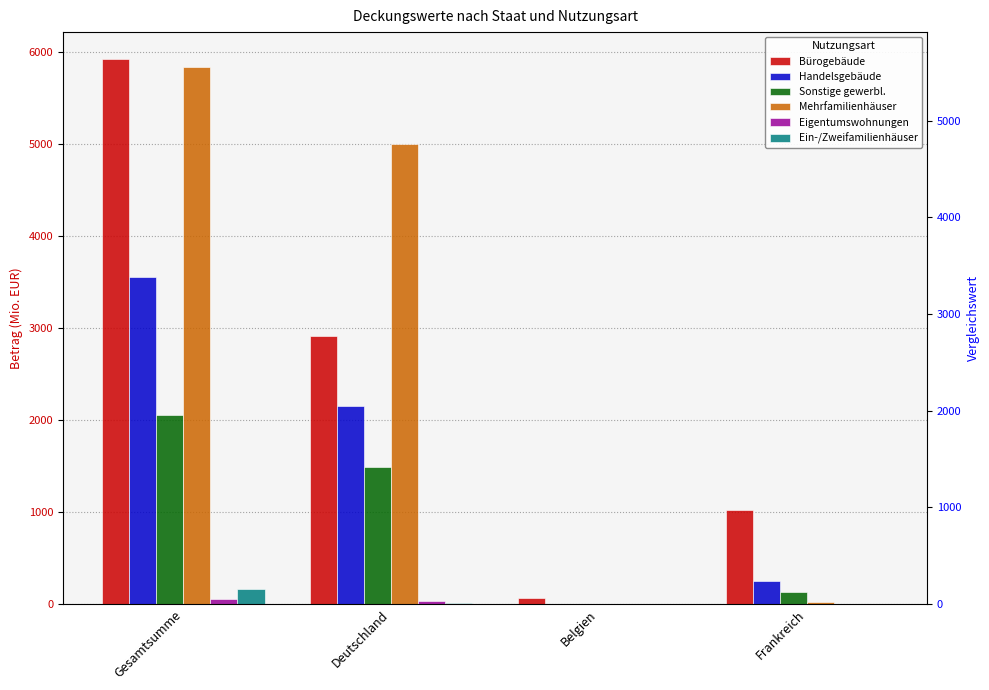

Count the number of data series in this chart.

6